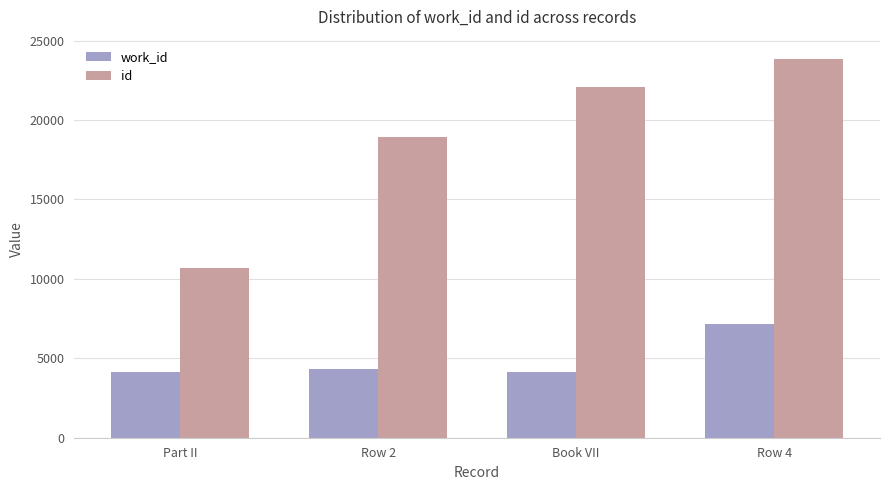

What is the difference between the highest and lowest values at Part II?

6533